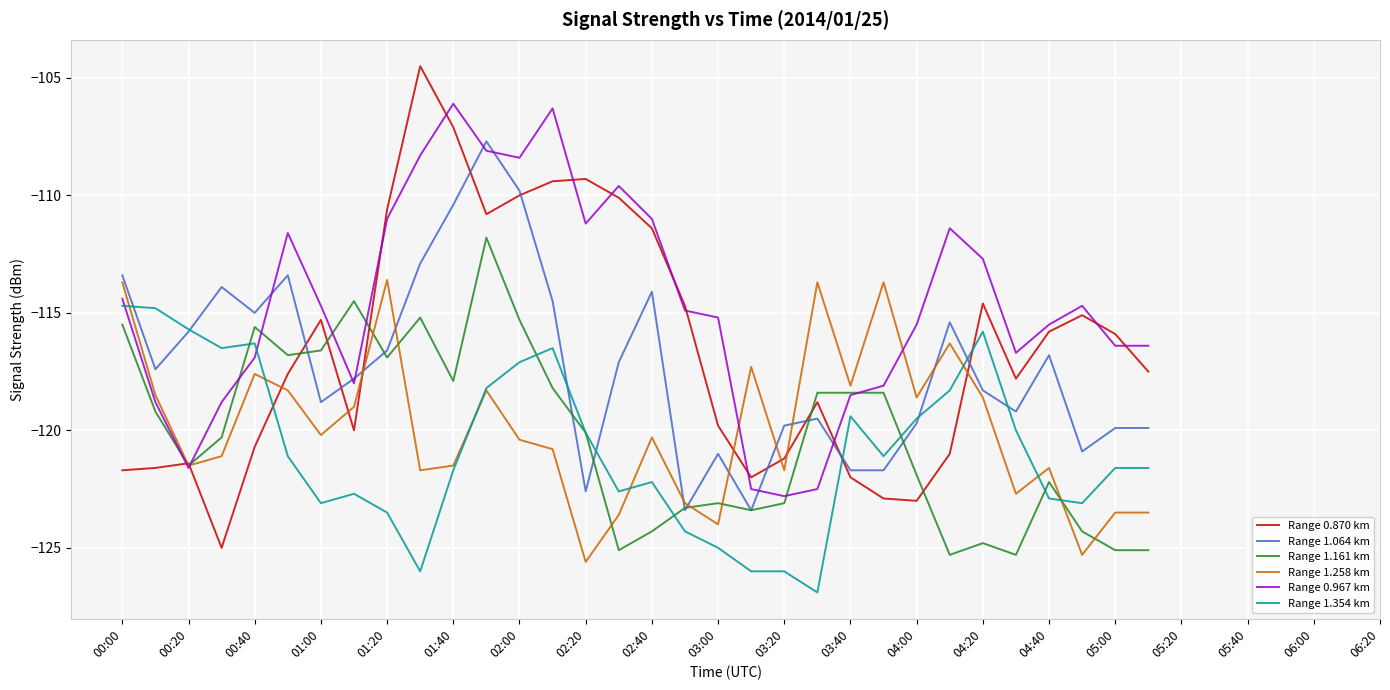

List the series in order of their peak value, highest first.

Range 0.870 km, Range 0.967 km, Range 1.064 km, Range 1.161 km, Range 1.258 km, Range 1.354 km